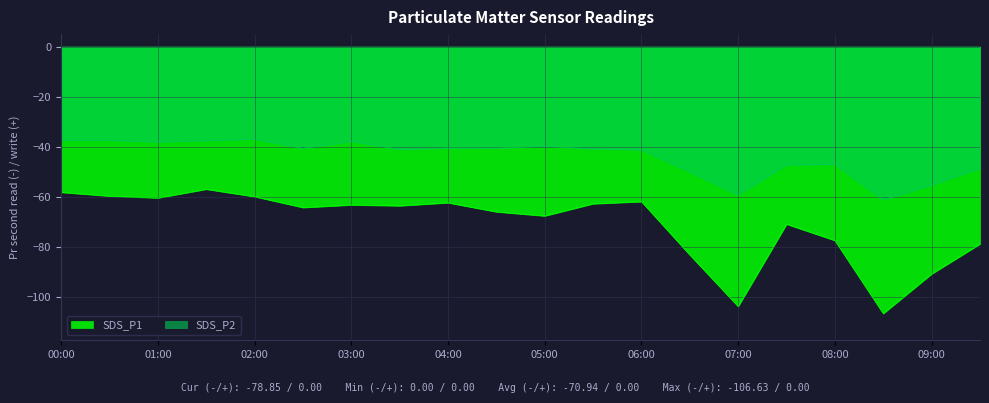

At which label does SDS_P2 reach its minimum?

08:30